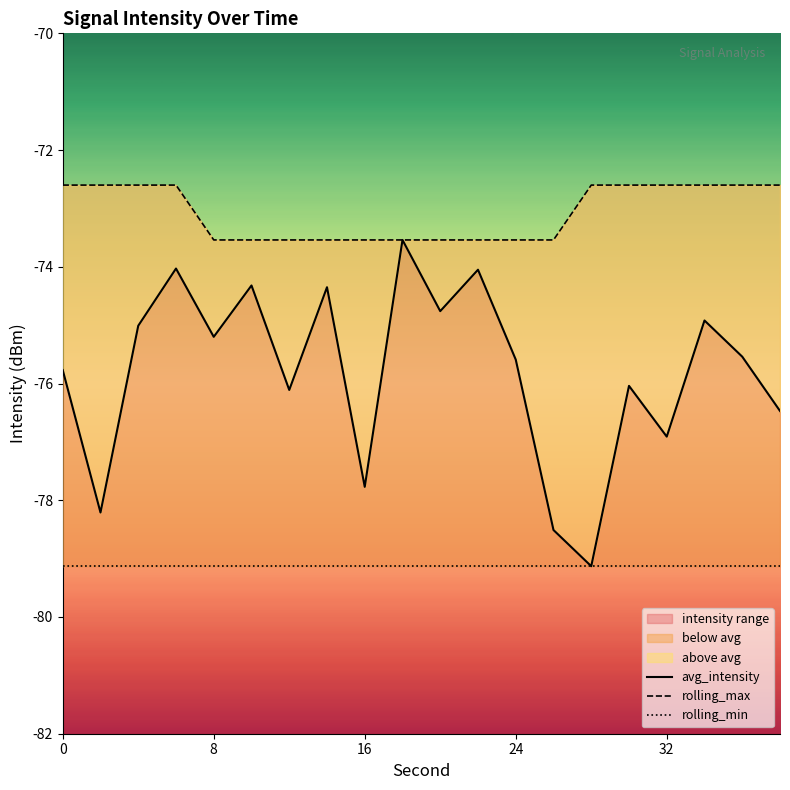

How many values in the avg_intensity series exceed -75?

7